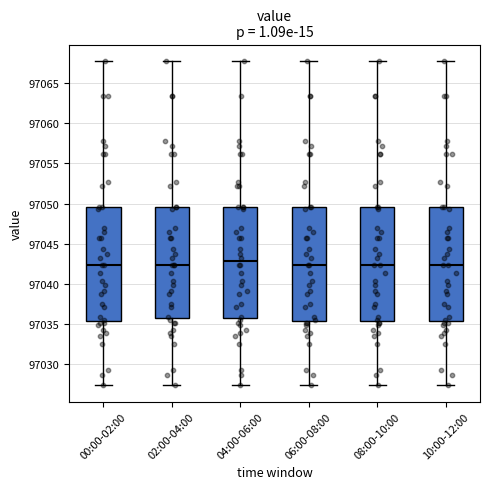

Where does the upper whisker of the box for 04:00-06:00 end on the y-axis? The values are not printed on the chart, so give them approximately, as read against the axis.

97068.0